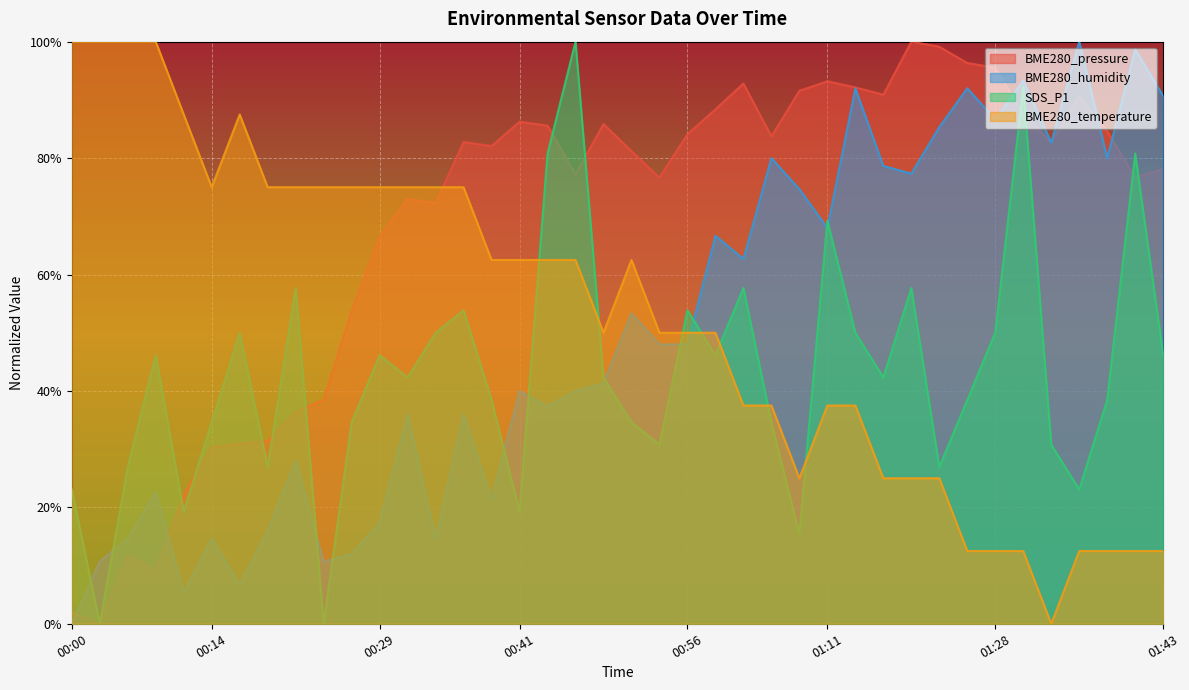

How many lines are shown in the chart?

4